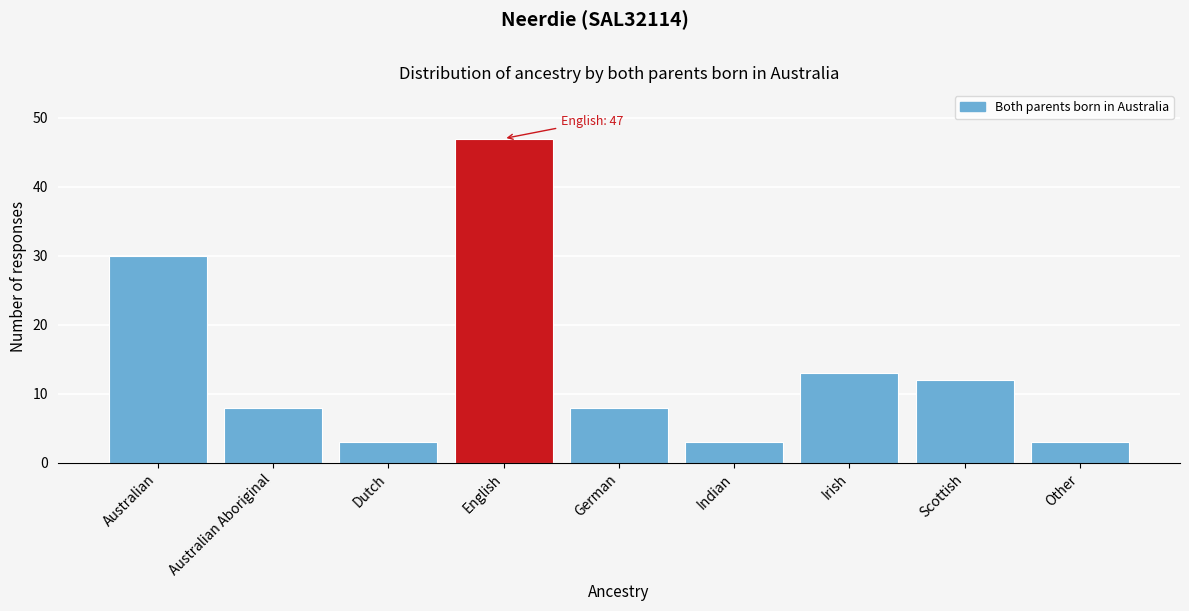

Reading left to right, what are all the values shown in this chart?

30	8	3	47	8	3	13	12	3